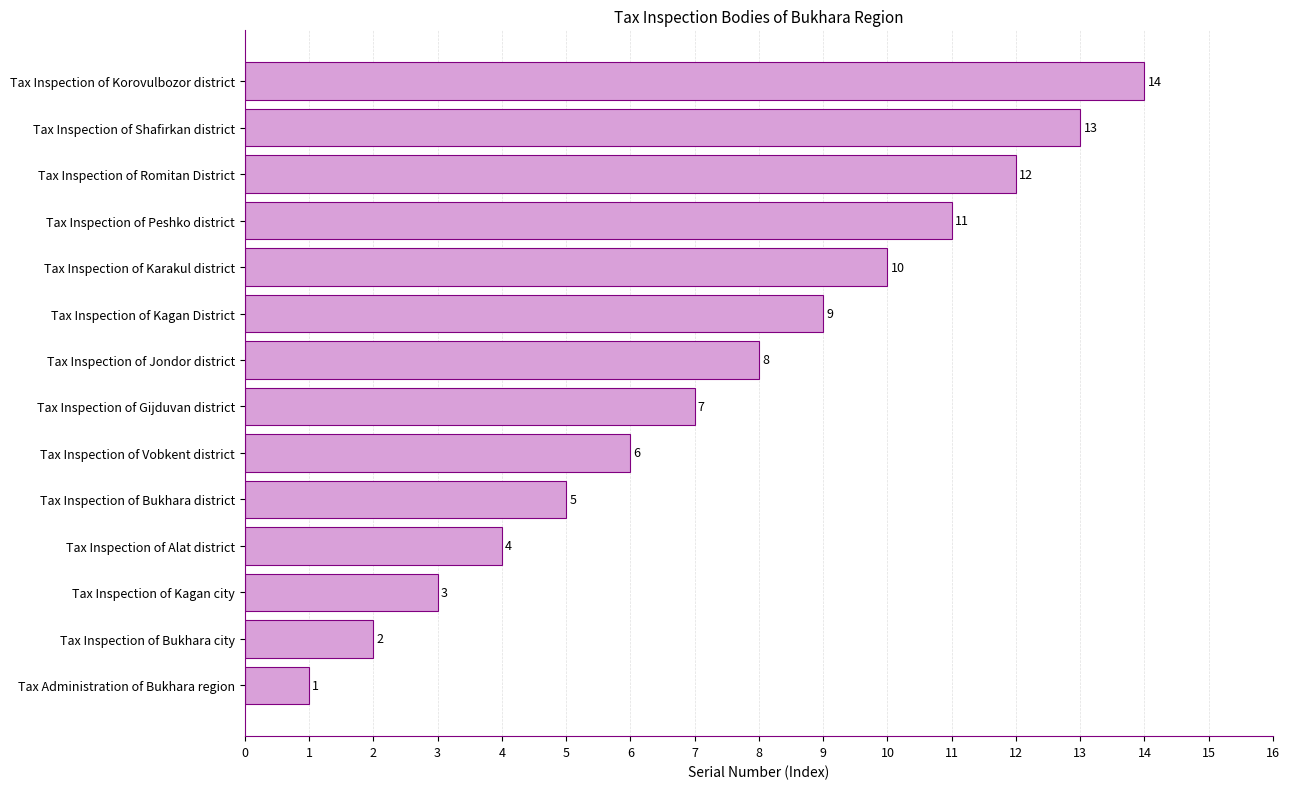

What is the change in value from Tax Inspection of Alat district to Tax Inspection of Shafirkan district?

+9